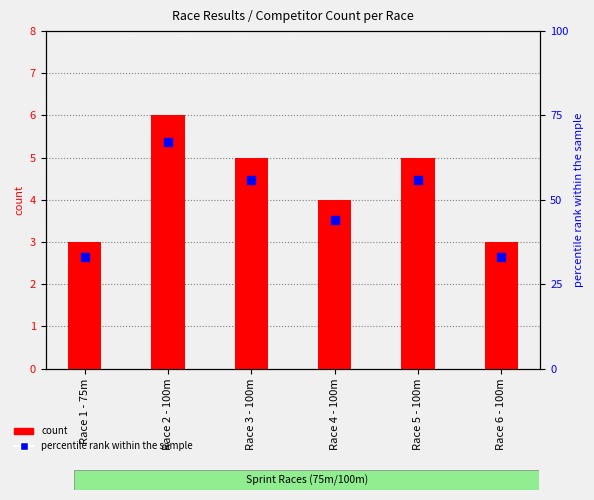

What is the label of the 3rd bar from the left?

Race 3 - 100m